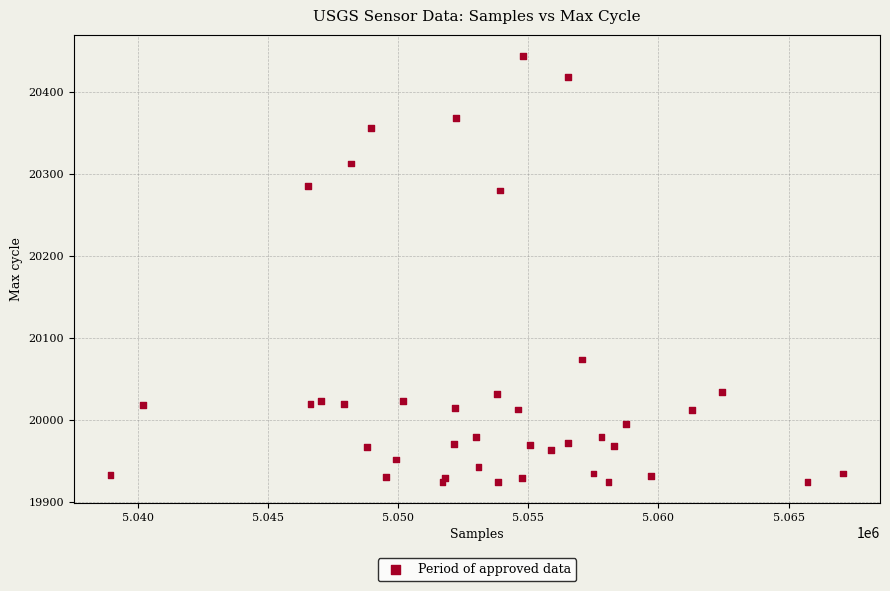

What Y value in the scatter plot is closest to 20184?

20280